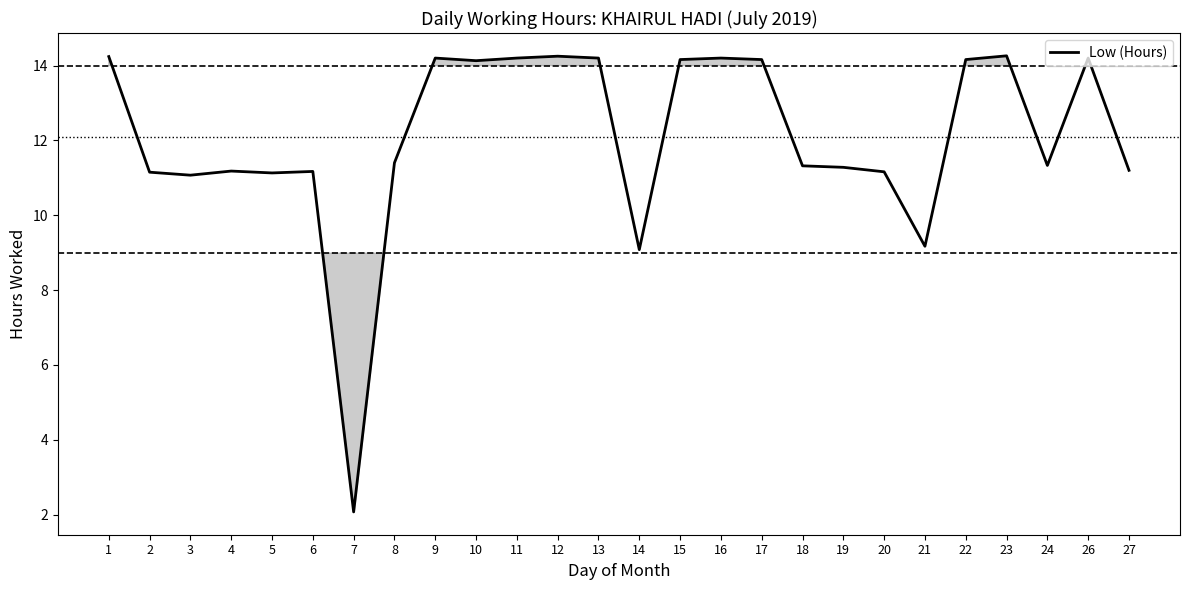

The chart shows a value of 11.2 at 4. True or false?

True